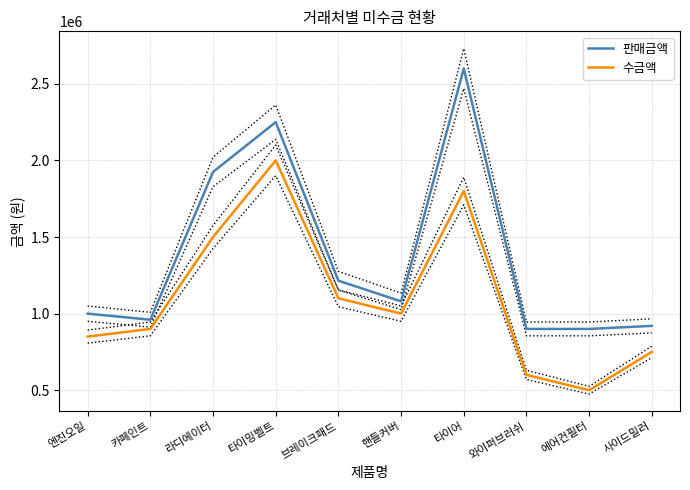

Is it true that 판매금액 equals 920000 at 사이드밀러?

True